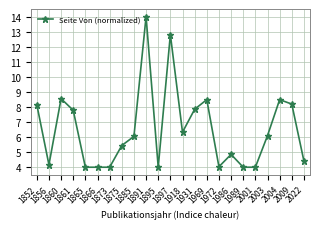

What is the difference between the second highest and minimum values?

8.8